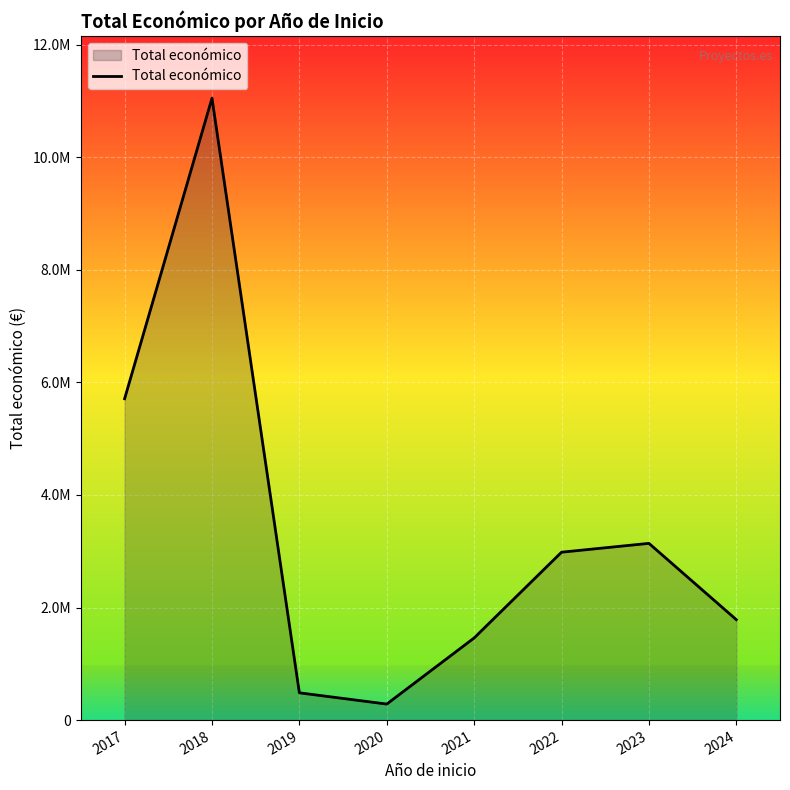

Which has a higher value, 2018 or 2023?

2018